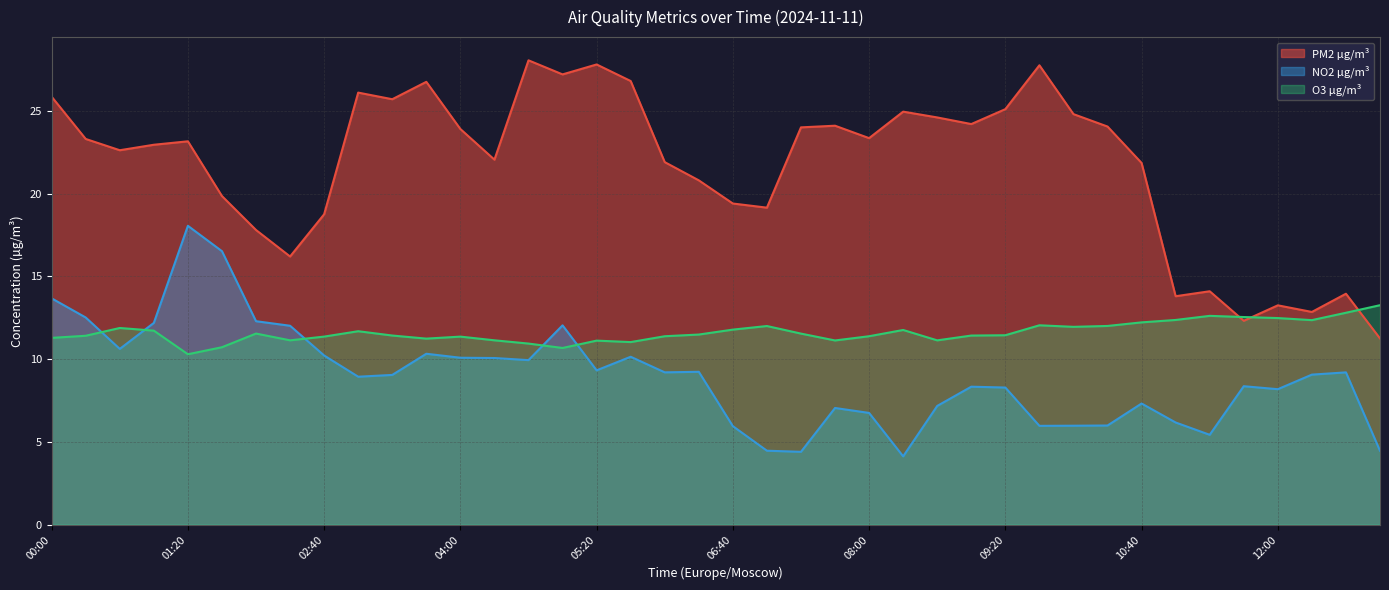

Reading left to right, extract all data points from this chart.

PM2 µg/m³: 00:00=25.9	00:20=23.3	00:40=22.6	01:00=22.9	01:20=23.2	01:40=19.9	02:00=17.8	02:20=16.2	02:40=18.8	03:00=26.1	03:20=25.7	03:40=26.8	04:00=23.9	04:20=22.1	04:40=28.1	05:00=27.2	05:20=27.8	05:40=26.8	06:00=21.9	06:20=20.8	06:40=19.4	07:00=19.1	07:20=24.0	07:40=24.1	08:00=23.4	08:20=24.9	08:40=24.6	09:00=24.2	09:20=25.1	09:40=27.8	10:00=24.8	10:20=24.1	10:40=21.9	11:00=13.8	11:20=14.1	11:40=12.3	12:00=13.2	12:20=12.8	12:40=13.9	13:00=11.2
NO2 µg/m³: 00:00=13.7	00:20=12.5	00:40=10.6	01:00=12.2	01:20=18.1	01:40=16.5	02:00=12.3	02:20=12.0	02:40=10.2	03:00=8.9	03:20=9.0	03:40=10.3	04:00=10.1	04:20=10.1	04:40=9.9	05:00=12.0	05:20=9.3	05:40=10.1	06:00=9.2	06:20=9.2	06:40=6.0	07:00=4.5	07:20=4.4	07:40=7.0	08:00=6.8	08:20=4.1	08:40=7.2	09:00=8.3	09:20=8.3	09:40=6.0	10:00=6.0	10:20=6.0	10:40=7.3	11:00=6.2	11:20=5.4	11:40=8.4	12:00=8.2	12:20=9.1	12:40=9.2	13:00=4.5
O3 µg/m³: 00:00=11.3	00:20=11.4	00:40=11.9	01:00=11.7	01:20=10.3	01:40=10.7	02:00=11.5	02:20=11.1	02:40=11.4	03:00=11.7	03:20=11.4	03:40=11.2	04:00=11.4	04:20=11.1	04:40=10.9	05:00=10.7	05:20=11.1	05:40=11.0	06:00=11.4	06:20=11.5	06:40=11.8	07:00=12.0	07:20=11.5	07:40=11.1	08:00=11.4	08:20=11.8	08:40=11.1	09:00=11.4	09:20=11.4	09:40=12.0	10:00=12.0	10:20=12.0	10:40=12.2	11:00=12.4	11:20=12.6	11:40=12.5	12:00=12.5	12:20=12.4	12:40=12.8	13:00=13.3